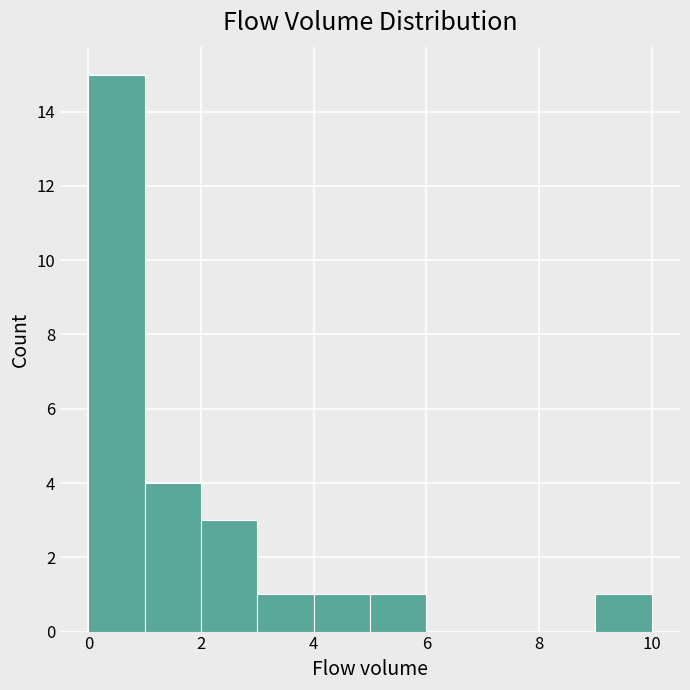

Which range on the x-axis has the tallest bar?

0 to 1